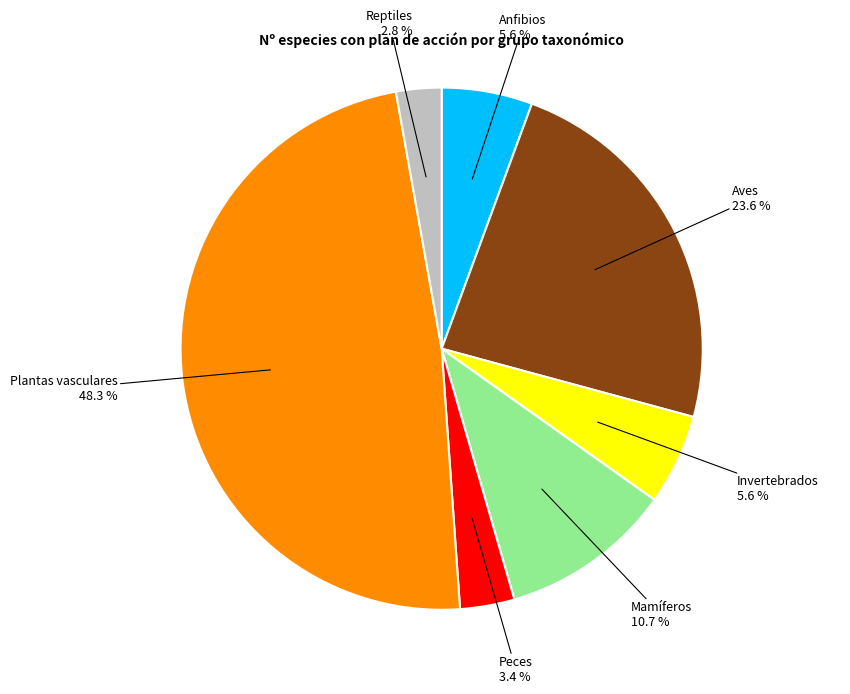

To the nearest percent, what is the difference between the Peces and Reptiles slice percentages?

1%